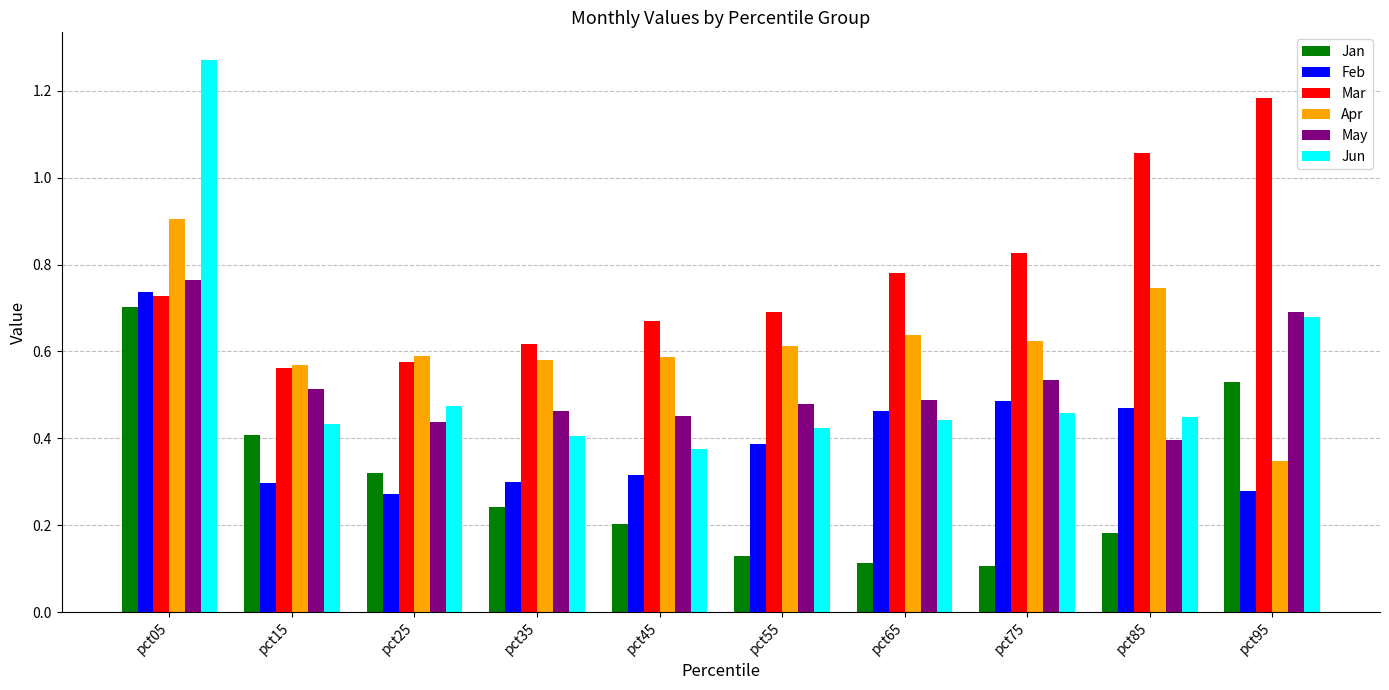

Rank the categories by Mar value from lowest to highest.

pct15, pct25, pct35, pct45, pct55, pct05, pct65, pct75, pct85, pct95